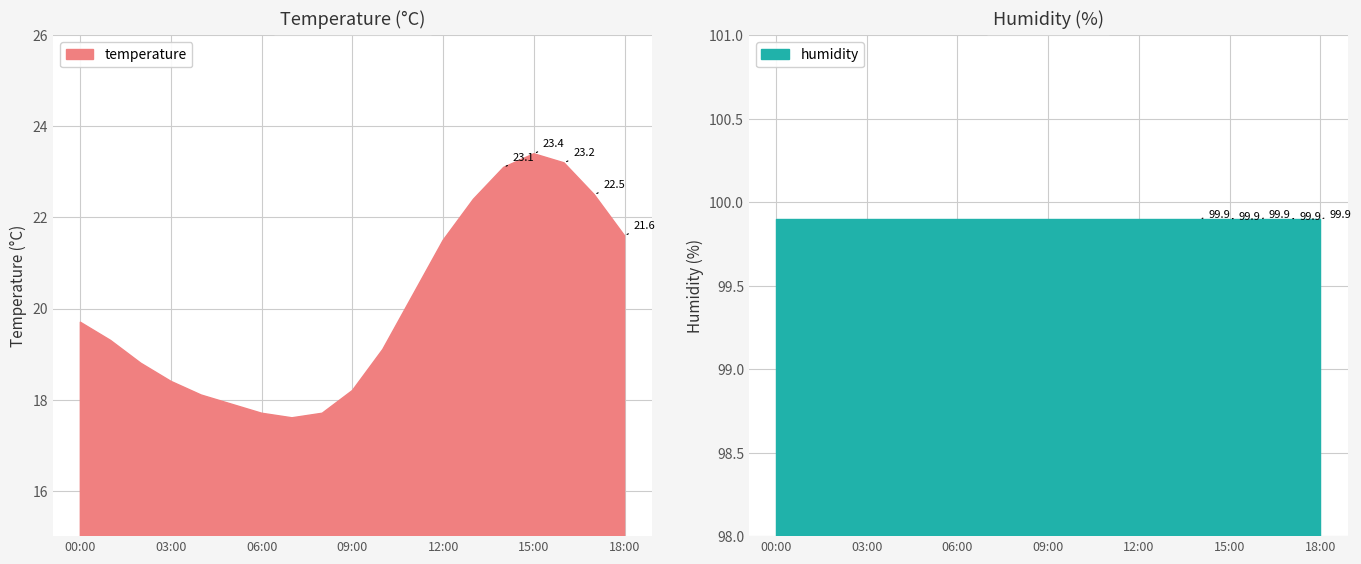

What is the average value?

20.0